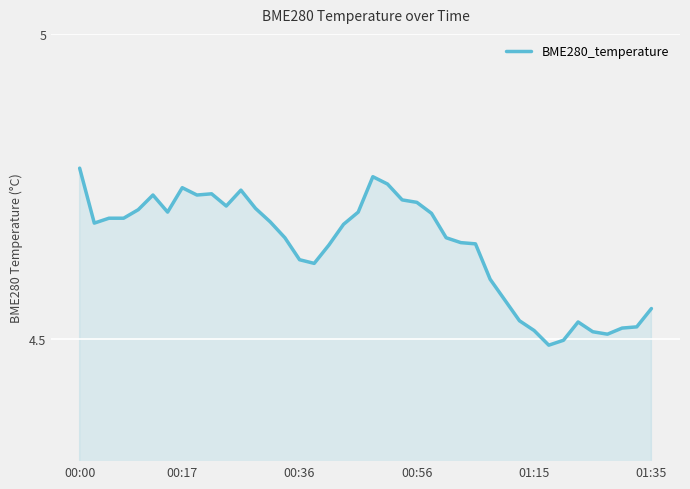

What is the difference between the maximum and minimum values?

0.3